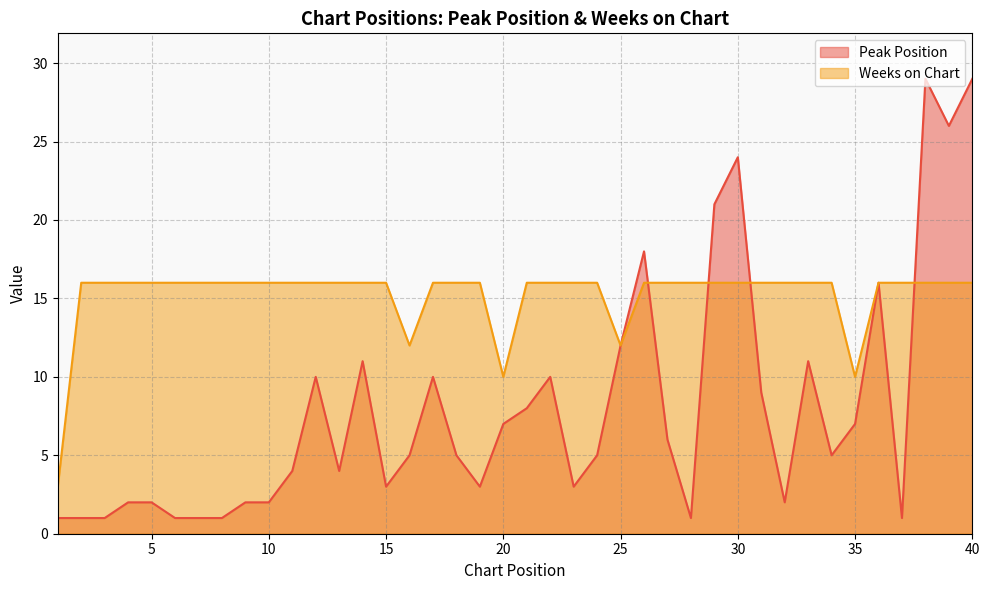

Between which two adjacent categories do Weeks on Chart and Peak Position first intersect?

26 and 27